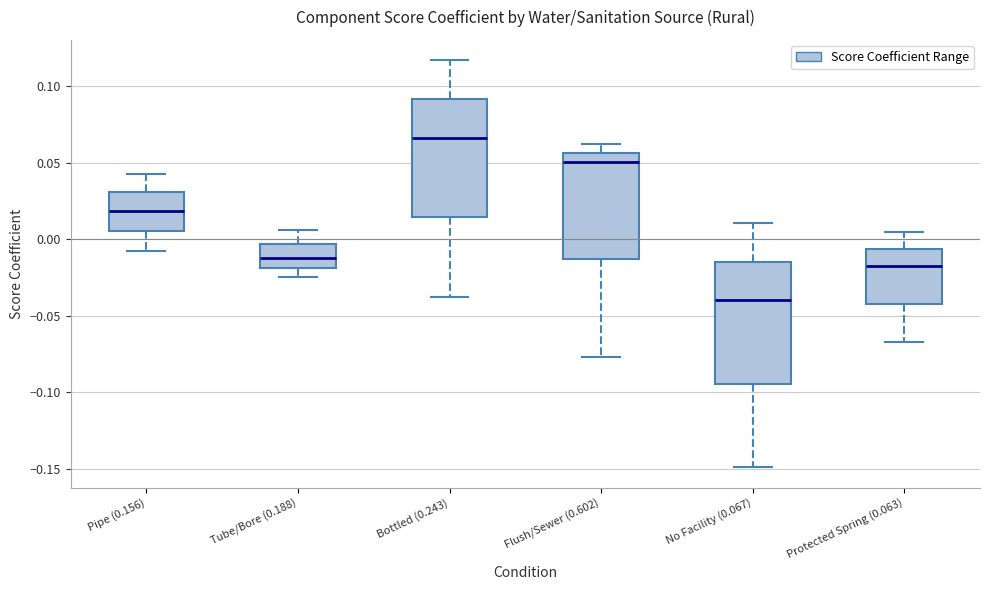

Reading left to right, read every box against the y-axis: the position of its median line, the range the box covers, and the ends of its whiskers. The values are not printed on the chart, so give them approximately, as read against the axis.

Pipe (0.156): median 0.020, box 0.005 to 0.030, whiskers -0.010 to 0.045
Tube/Bore (0.188): median -0.010, box -0.020 to -0.005, whiskers -0.025 to 0.005
Bottled (0.243): median 0.065, box 0.015 to 0.090, whiskers -0.040 to 0.115
Flush/Sewer (0.602): median 0.050, box -0.015 to 0.055, whiskers -0.075 to 0.060
No Facility (0.067): median -0.040, box -0.095 to -0.015, whiskers -0.150 to 0.010
Protected Spring (0.063): median -0.015, box -0.040 to -0.005, whiskers -0.065 to 0.005